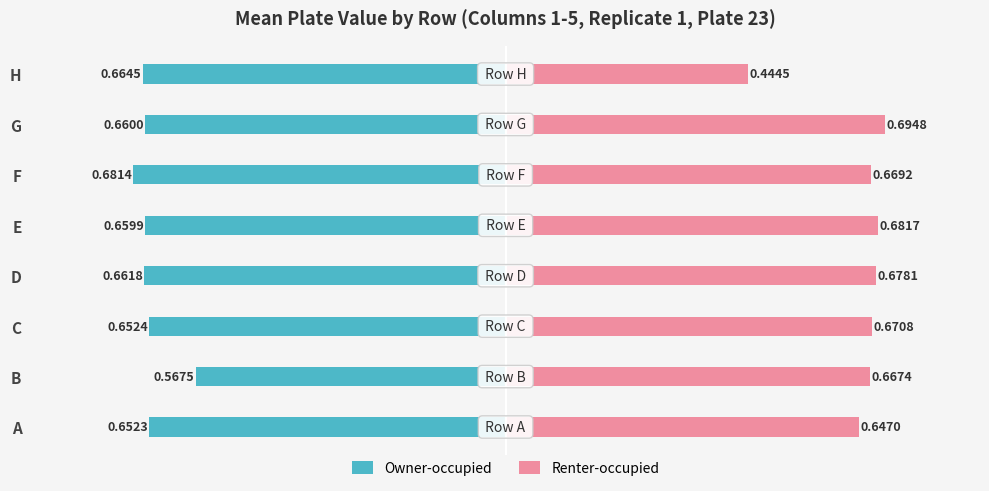

How many Renter-occupied values are between 0 and 1?

8